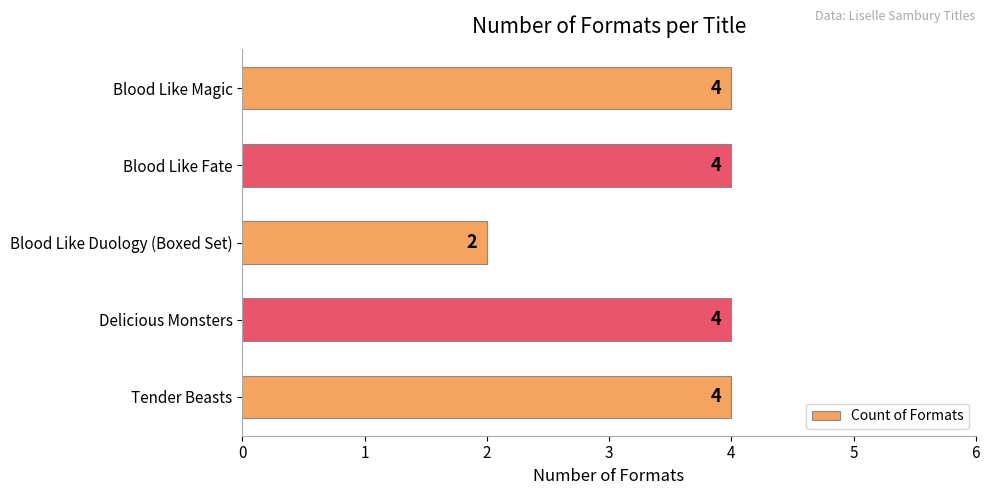

Count the values in the range 4 to 5.

4